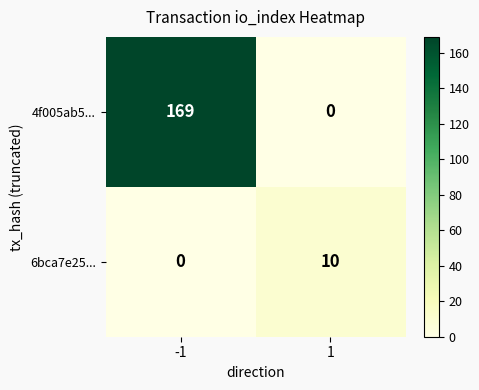

What is the spread (max minus min) of values at -1?

169